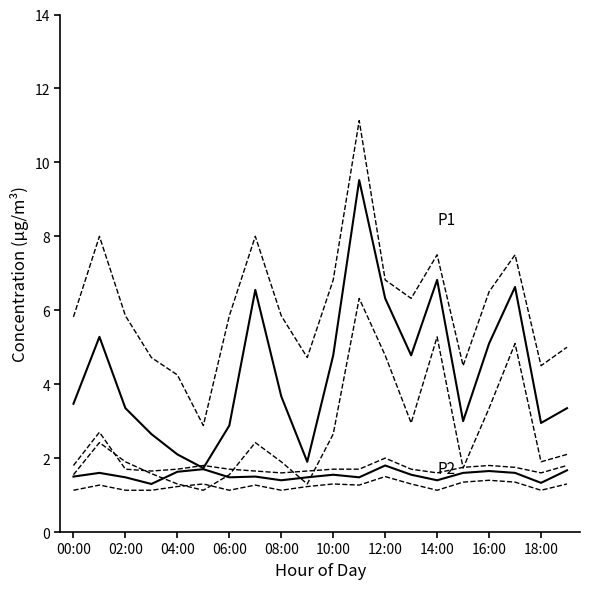

How many lines are shown in the chart?

6